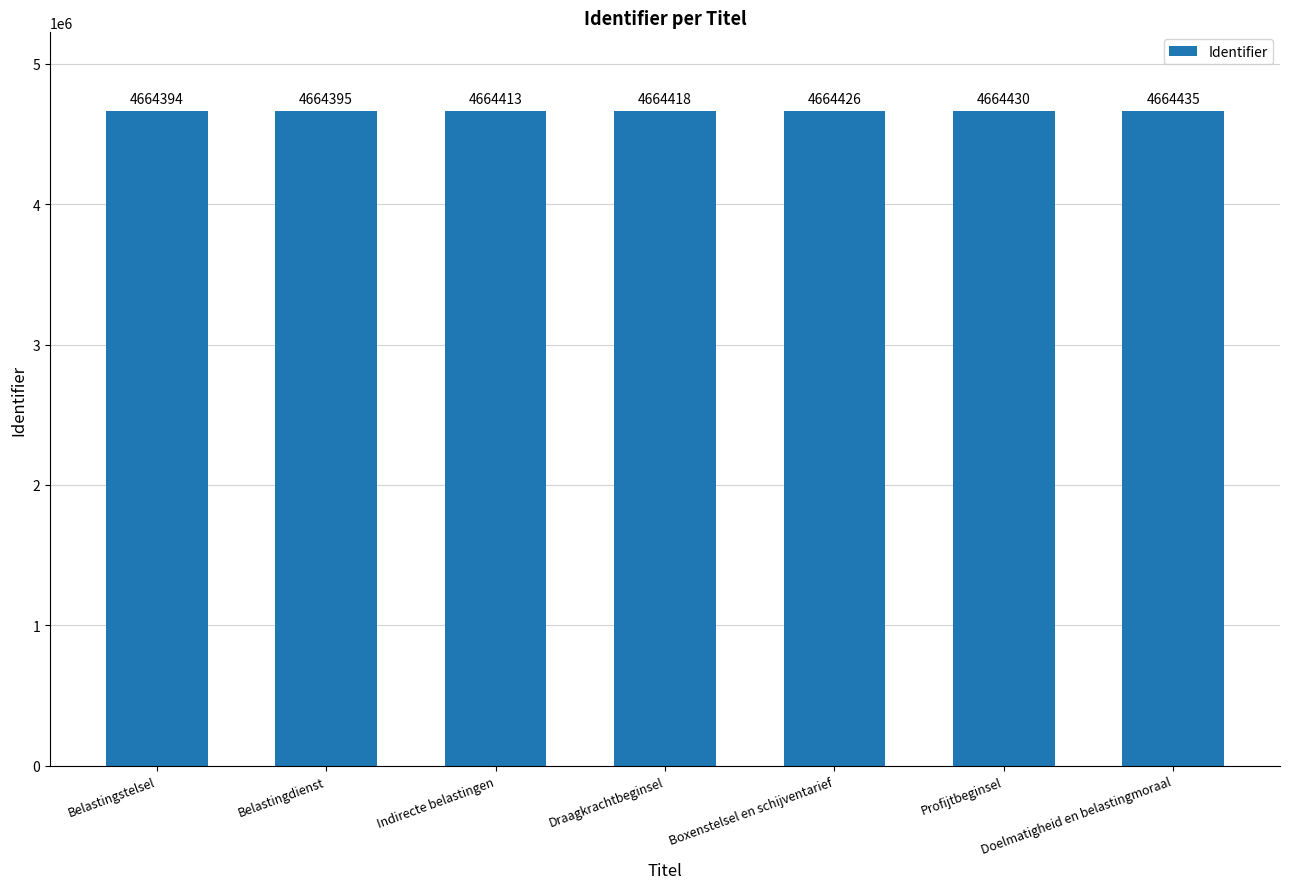

Reading left to right, list all the values displayed in this chart.

4664394	4664395	4664413	4664418	4664426	4664430	4664435